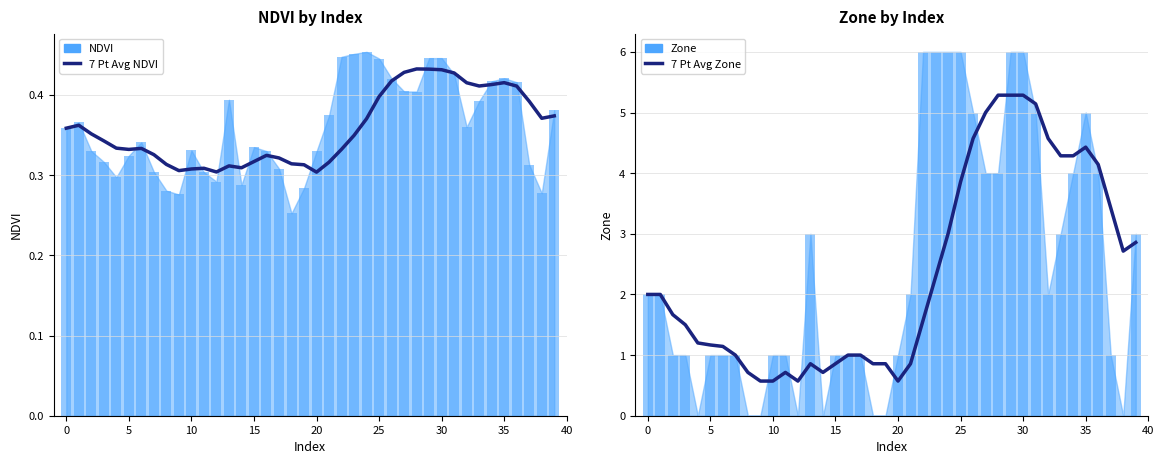

How many bars are there in total?

80